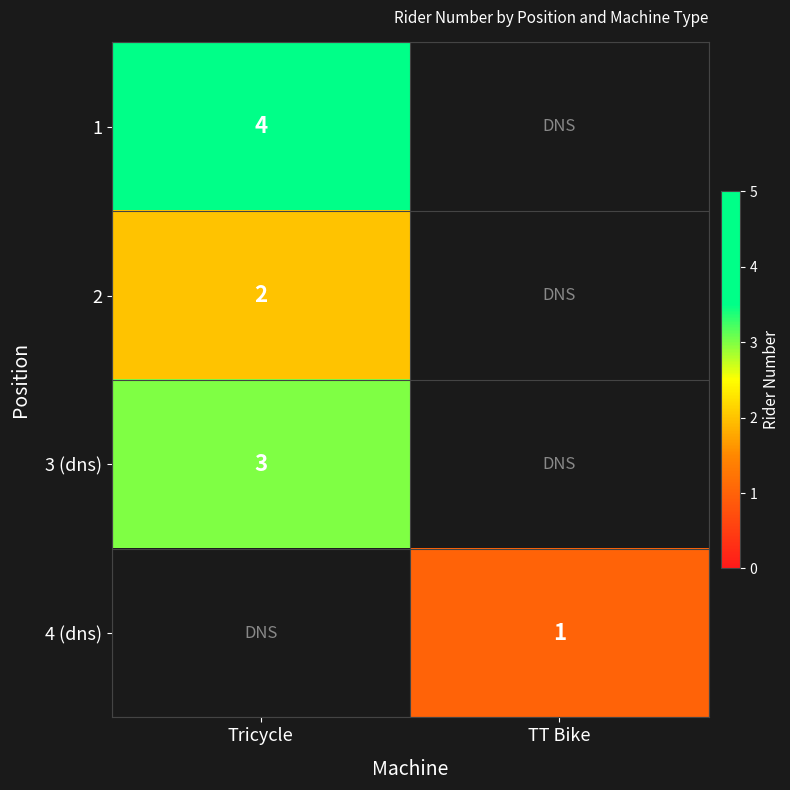

True or false: 4 (dns) has a value of 1 at TT Bike.

True